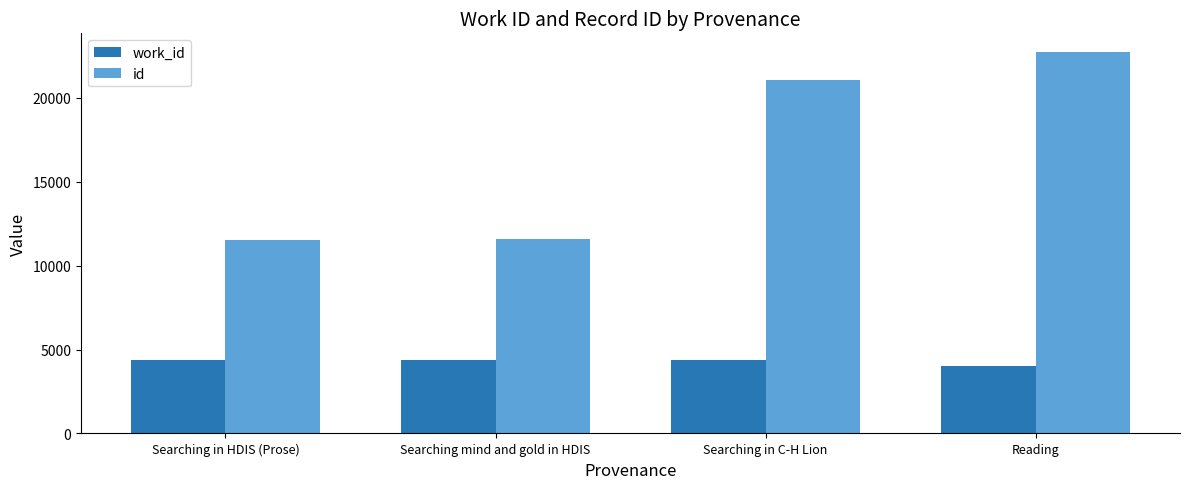

What is the label of the 1st bar from the right?

Reading